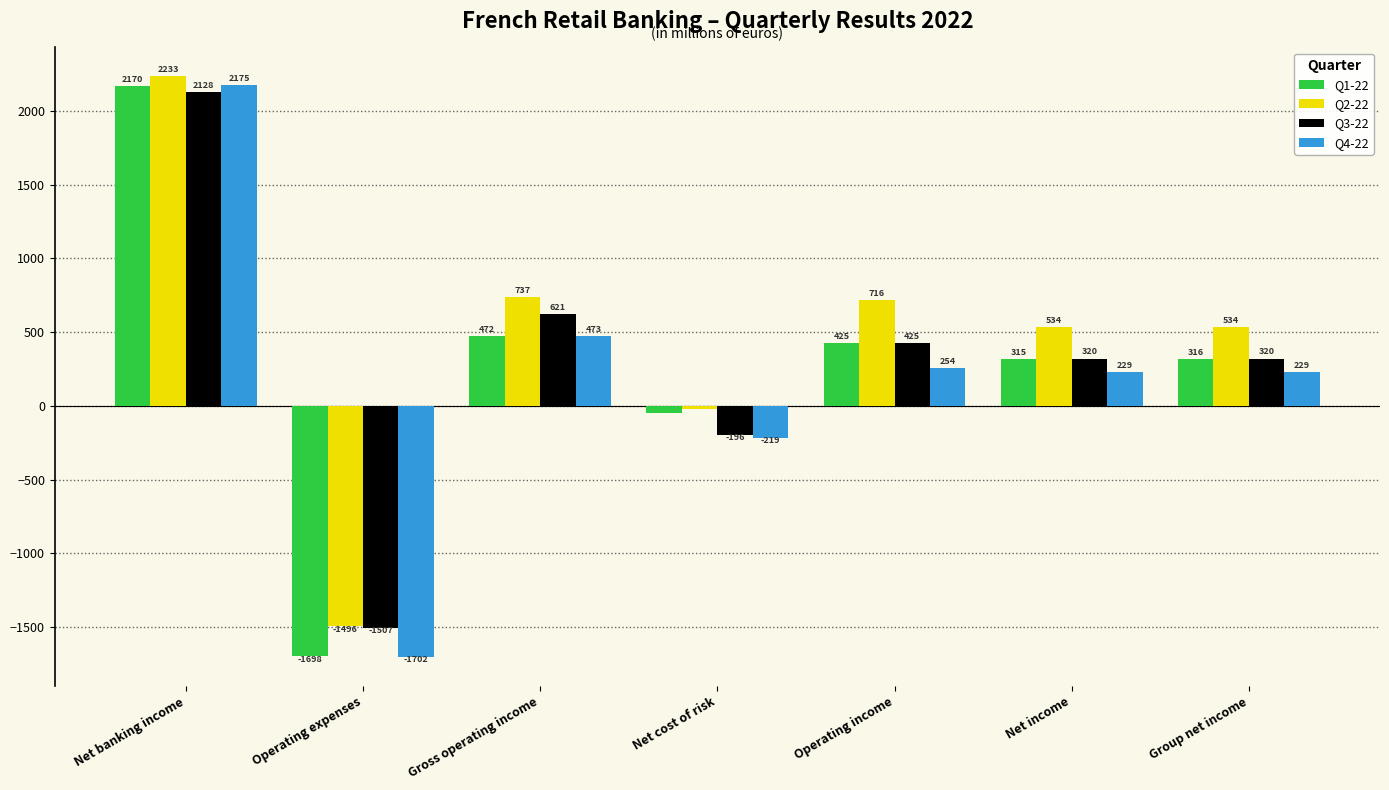

Reading left to right, extract all data points from this chart.

Q1-22: 2170	-1698	472	-47	425	315	316
Q2-22: 2233	-1496	737	-21	716	534	534
Q3-22: 2128	-1507	621	-196	425	320	320
Q4-22: 2175	-1702	473	-219	254	229	229